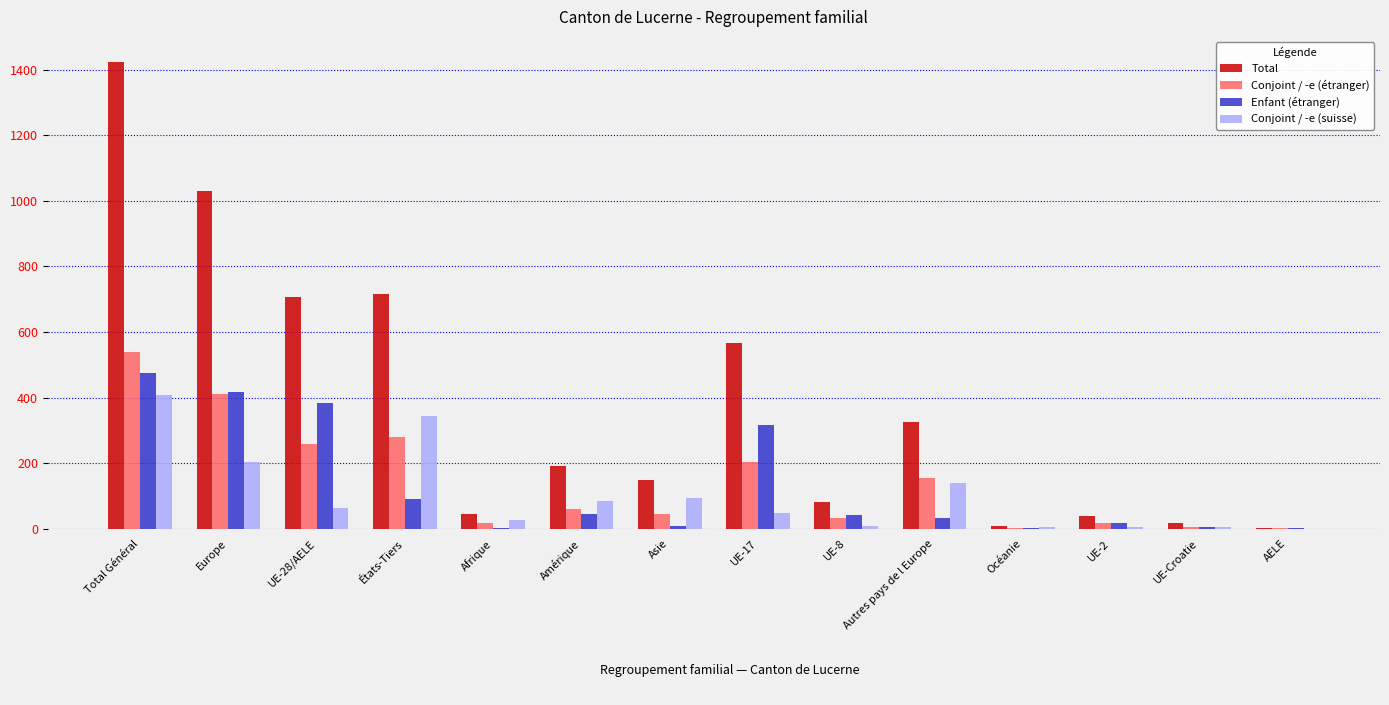

Which series has the largest total across all categories?

Total